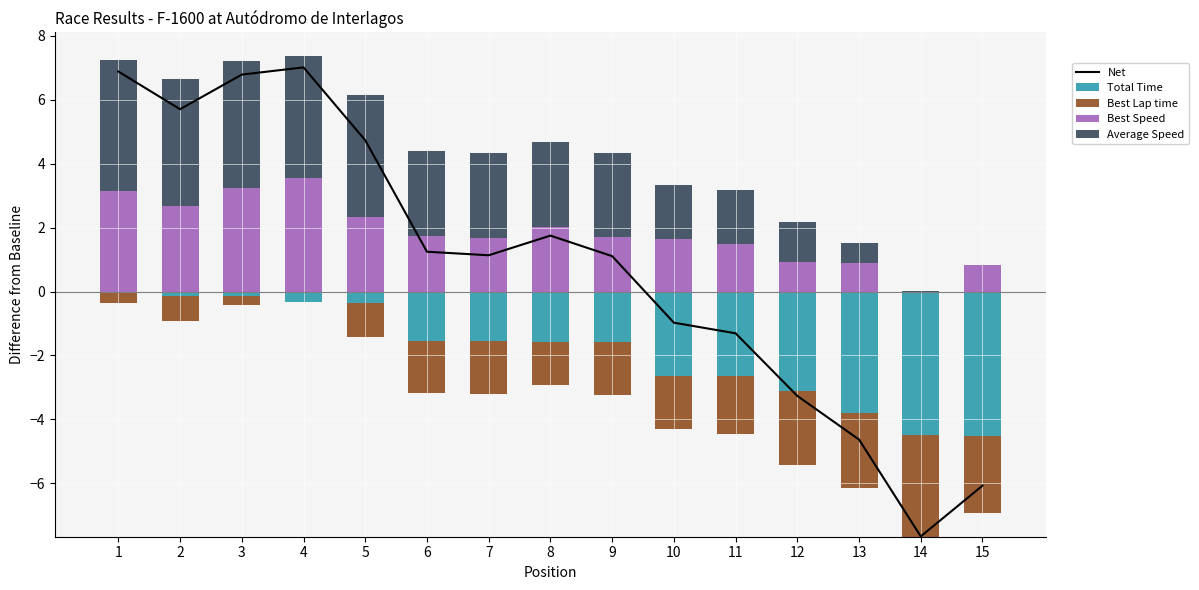

How many groups of bars are there?

15